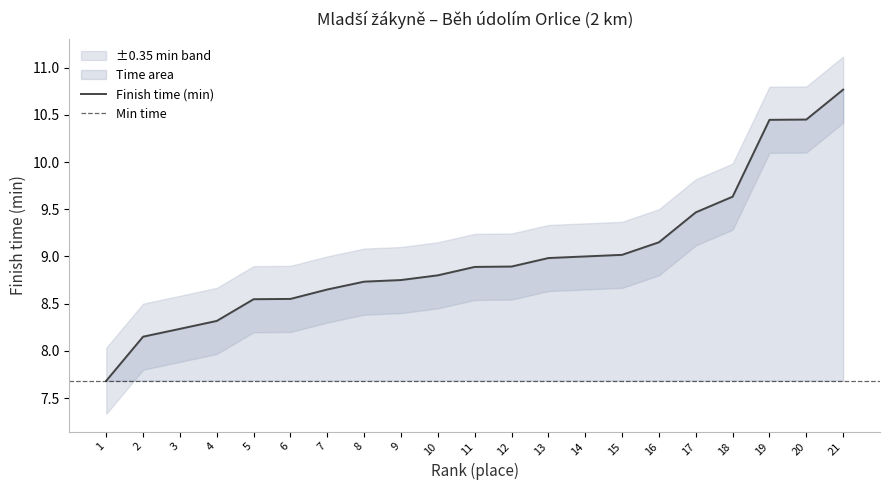

The chart shows a value of 5.5 at 12. True or false?

False